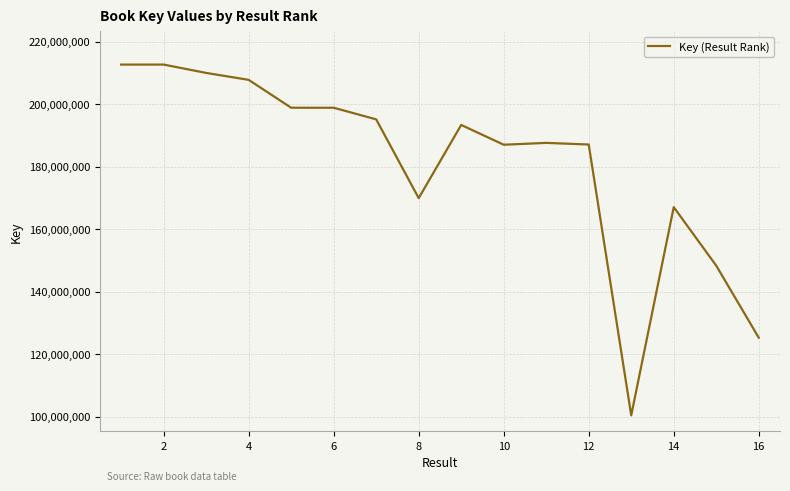

What is the difference between the maximum and minimum values?

112230649